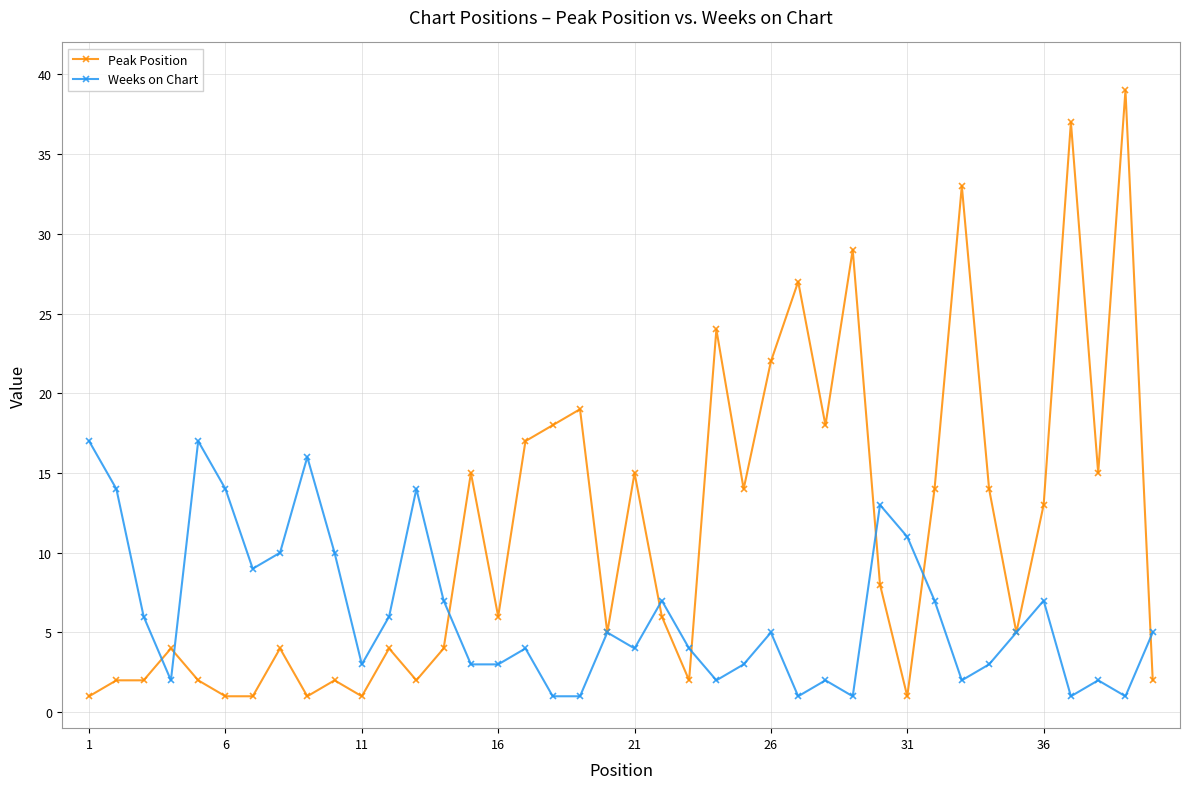

What is the value of the Weeks on Chart point at the 23rd from the left?

4